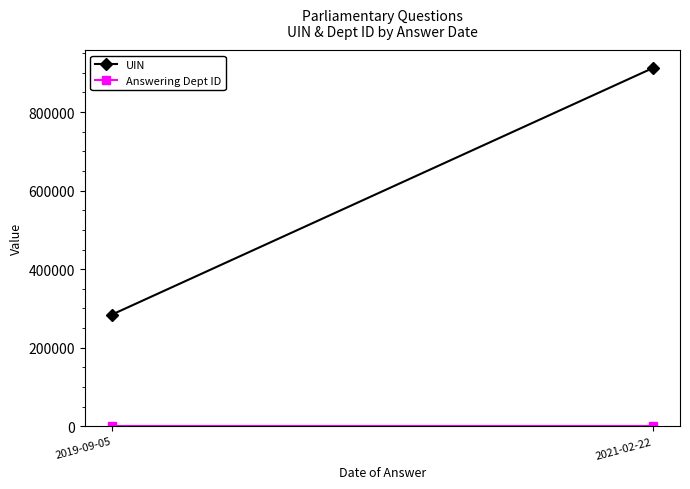

Is it true that Answering Dept ID equals 10 at 2021-02-22?

False